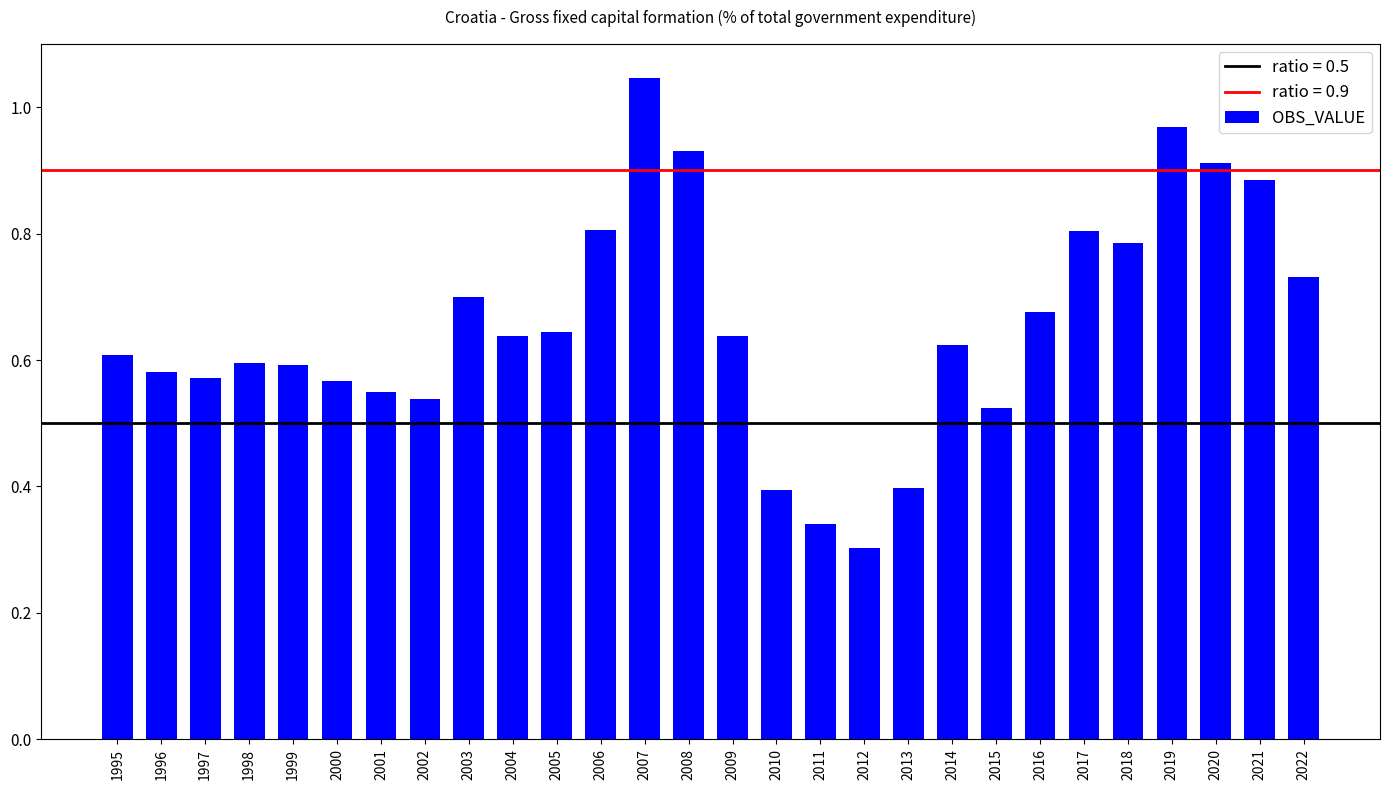

Which has a higher value, 2002 or 2020?

2020